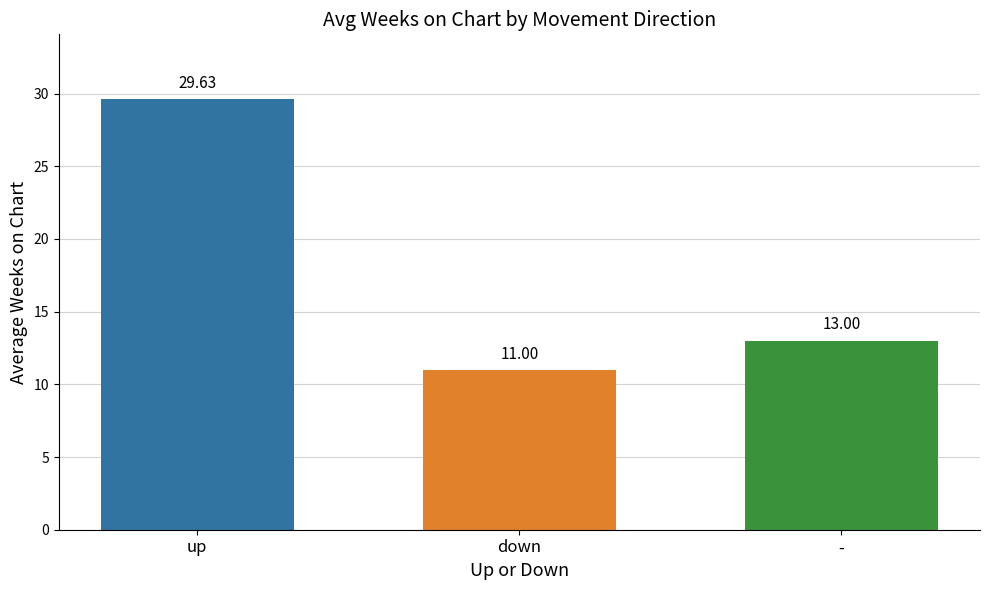

What value does the data have at -?

13.0